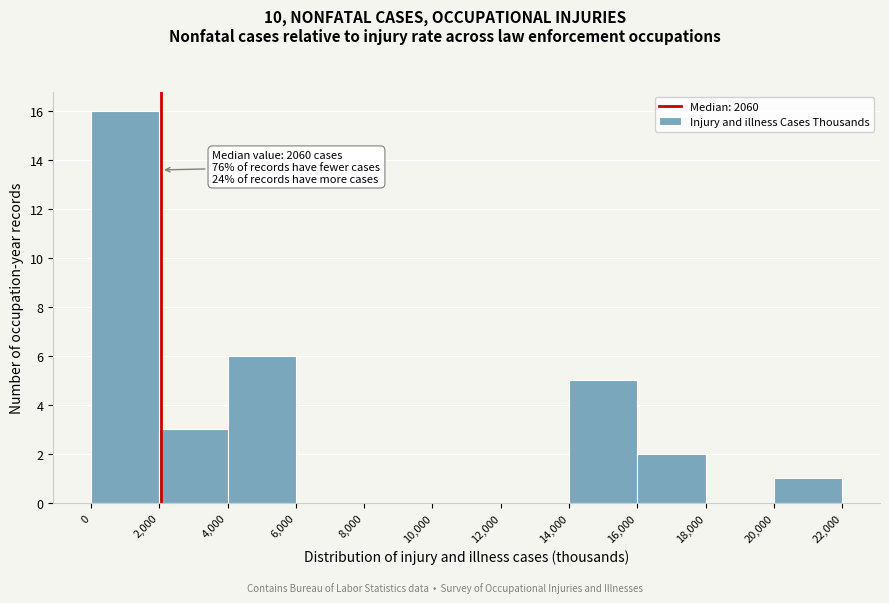

Which range on the x-axis has the tallest bar?

0 to 2,000